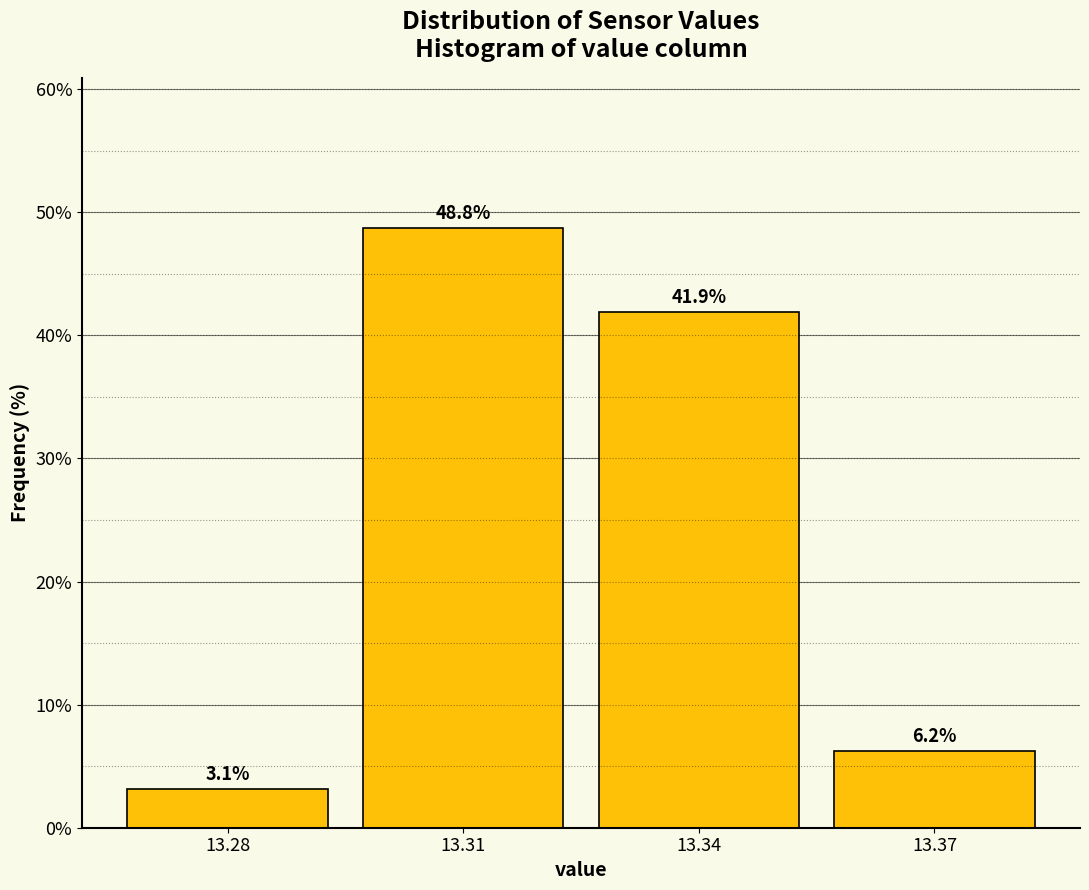

What is the height of the bar covering 13.295 to 13.325 on the x-axis?

48.8